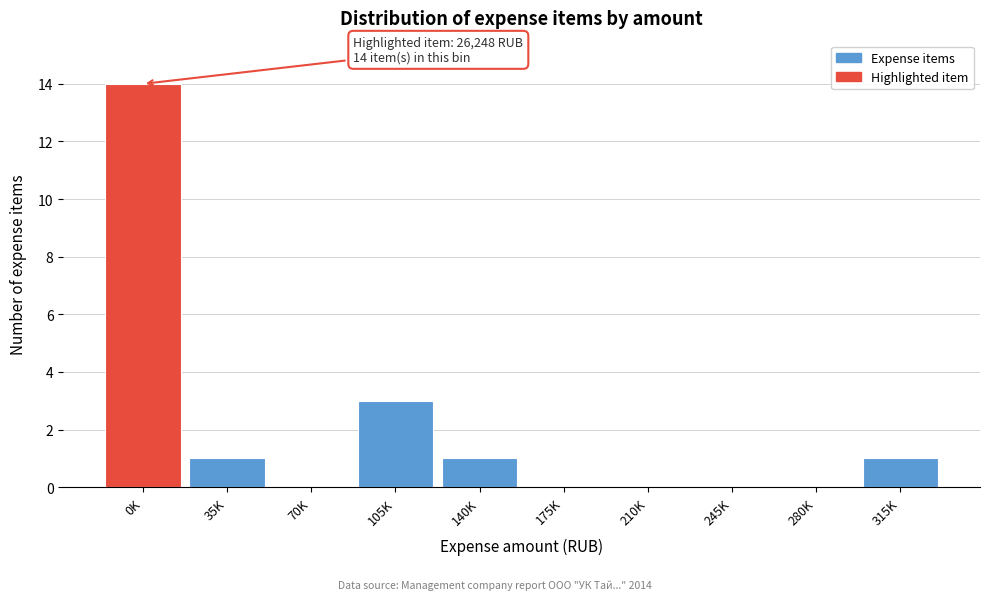

Reading left to right, transcribe all the data shown in this chart.

0K=14	35K=1	70K=0	105K=3	140K=1	175K=0	210K=0	245K=0	280K=0	315K=1